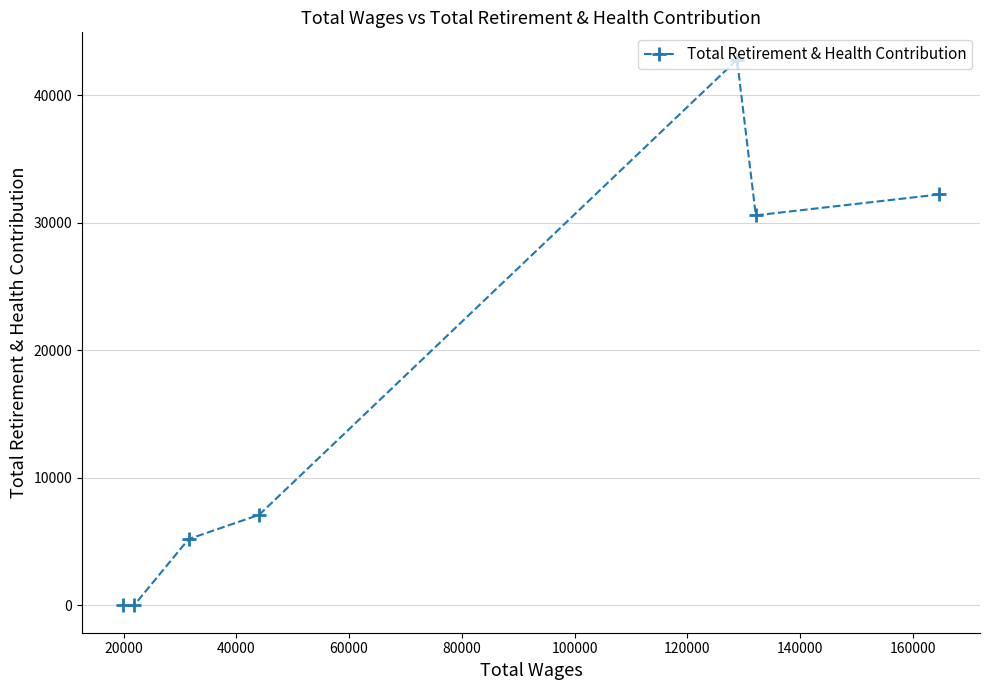

Is this an area chart (filled region under the line)?

No